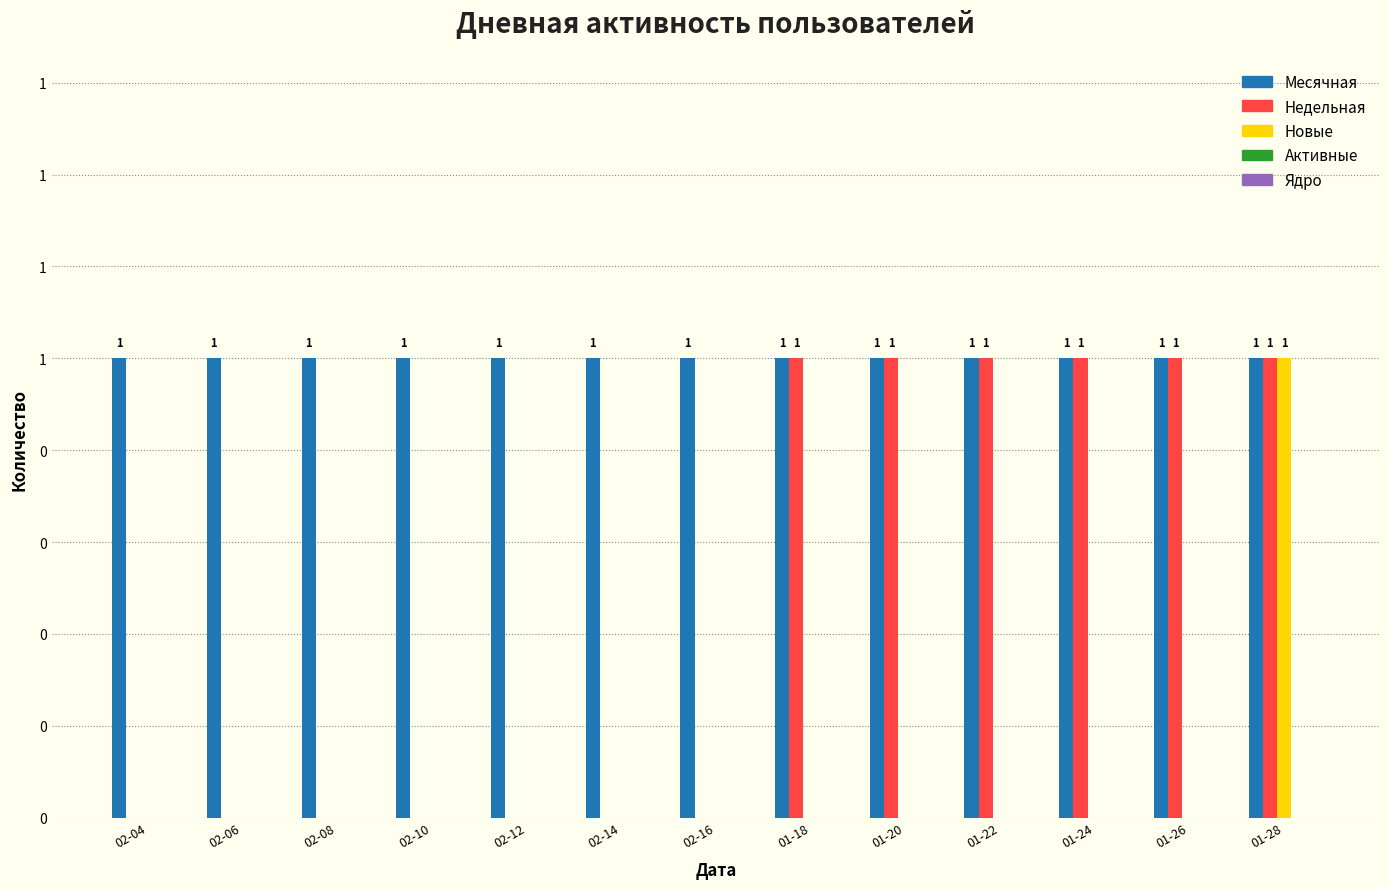

The Недельная series shows 0 at 02-14. True or false?

True